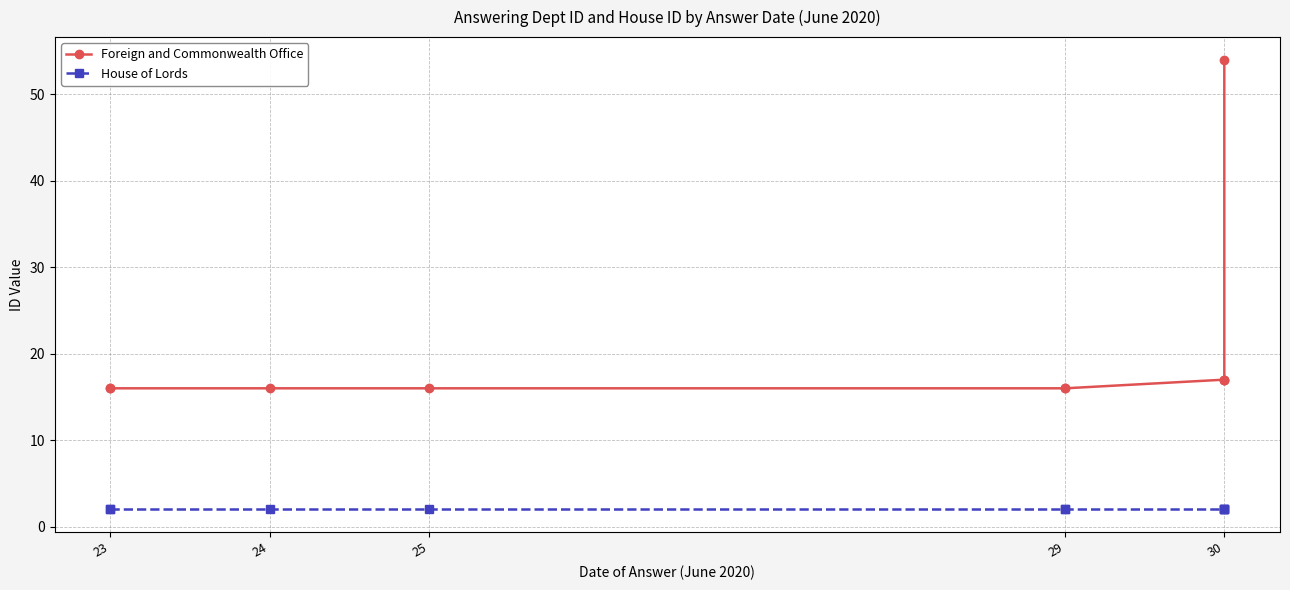

What are all the series names shown in the legend?

Foreign and Commonwealth Office, House of Lords